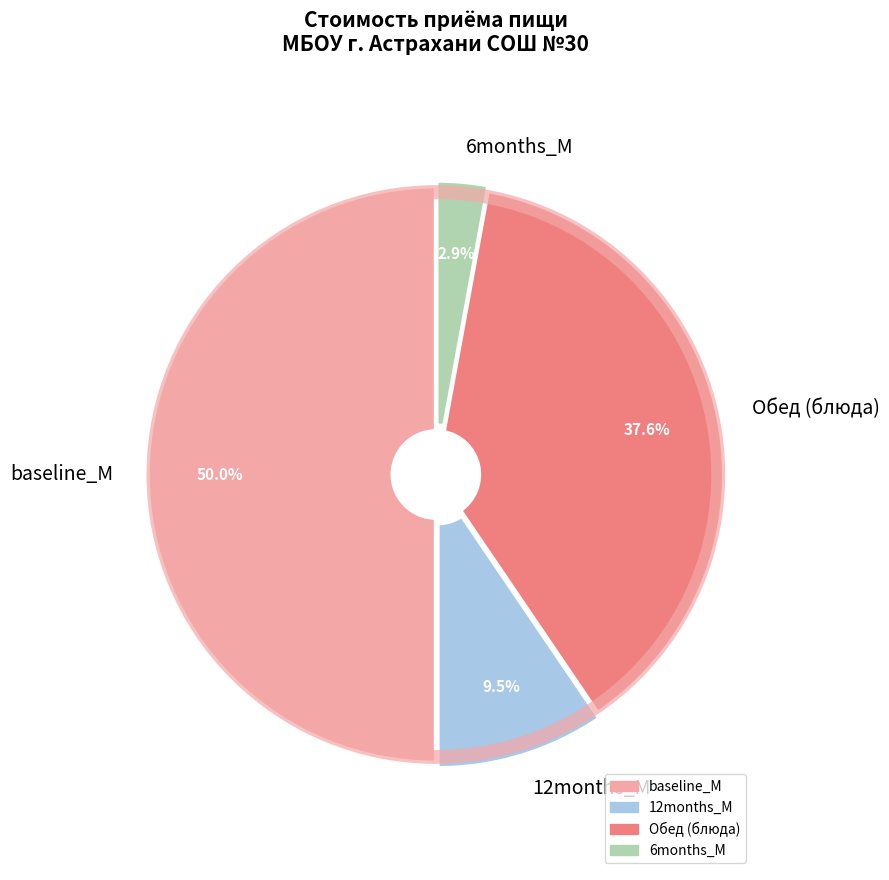

Rank the categories by value from lowest to highest.

6months_M, 12months_M, Обед (блюда), baseline_M